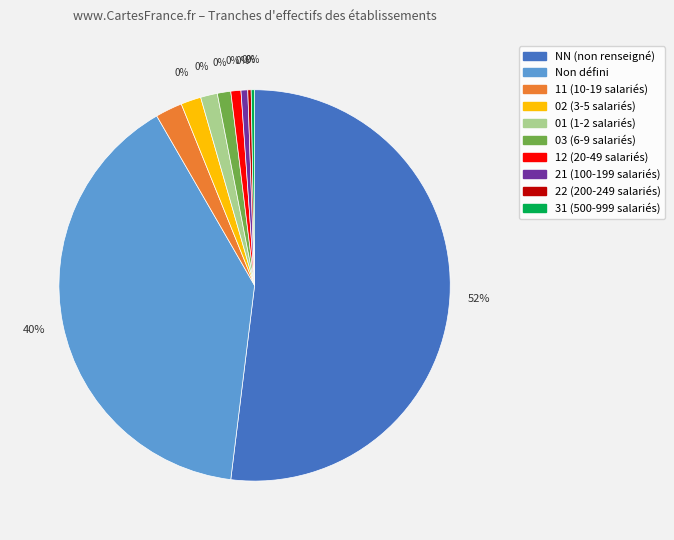

Count the number of slices in the pie.

10